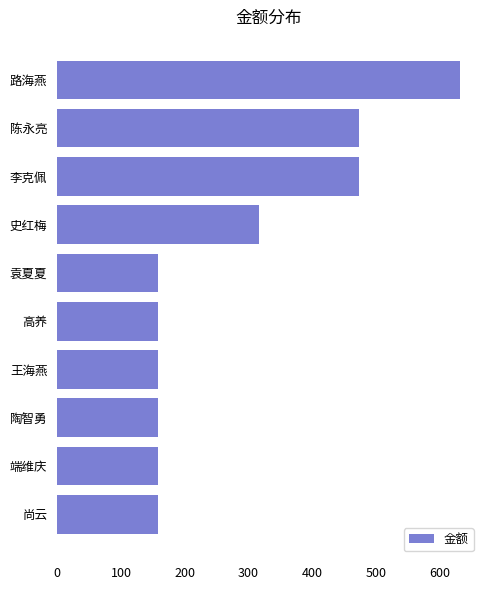

The chart shows a value of 474 at 陈永亮. True or false?

True